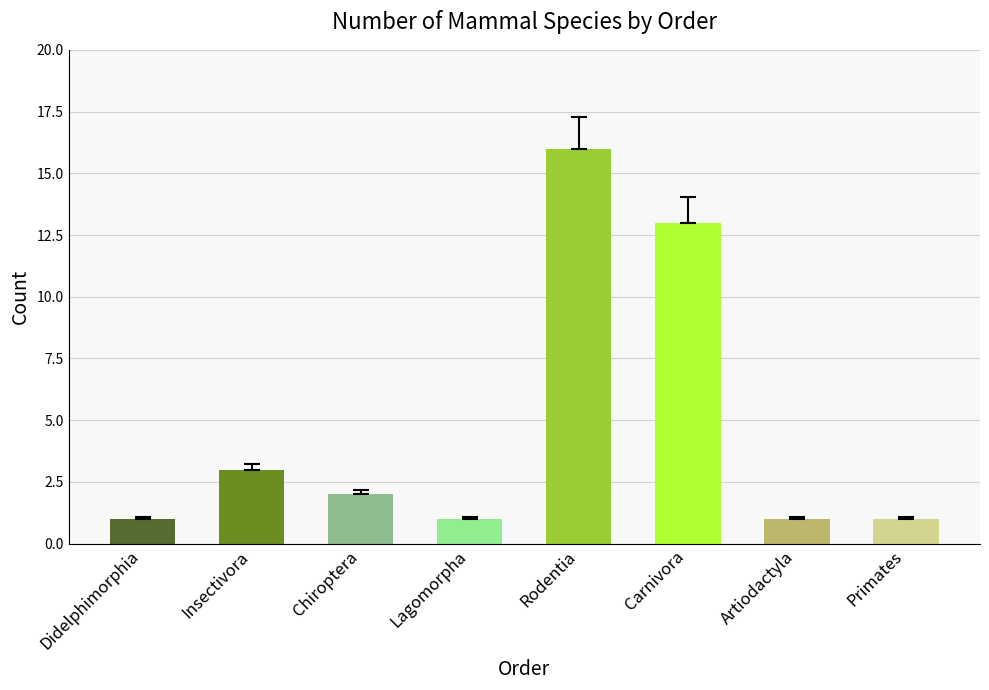

True or false: the data shows 21 at Carnivora.

False